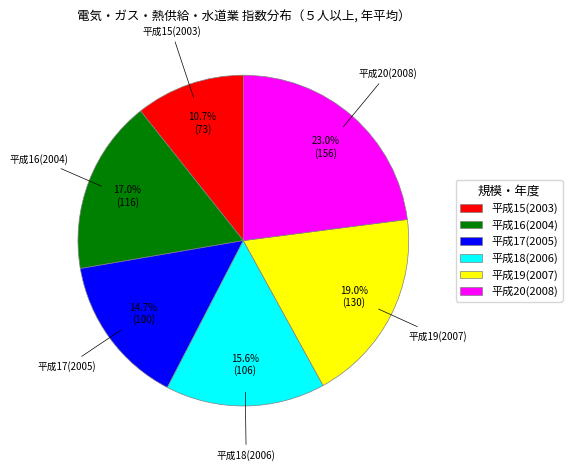

To the nearest percent, what portion does 平成15(2003) represent?

11%